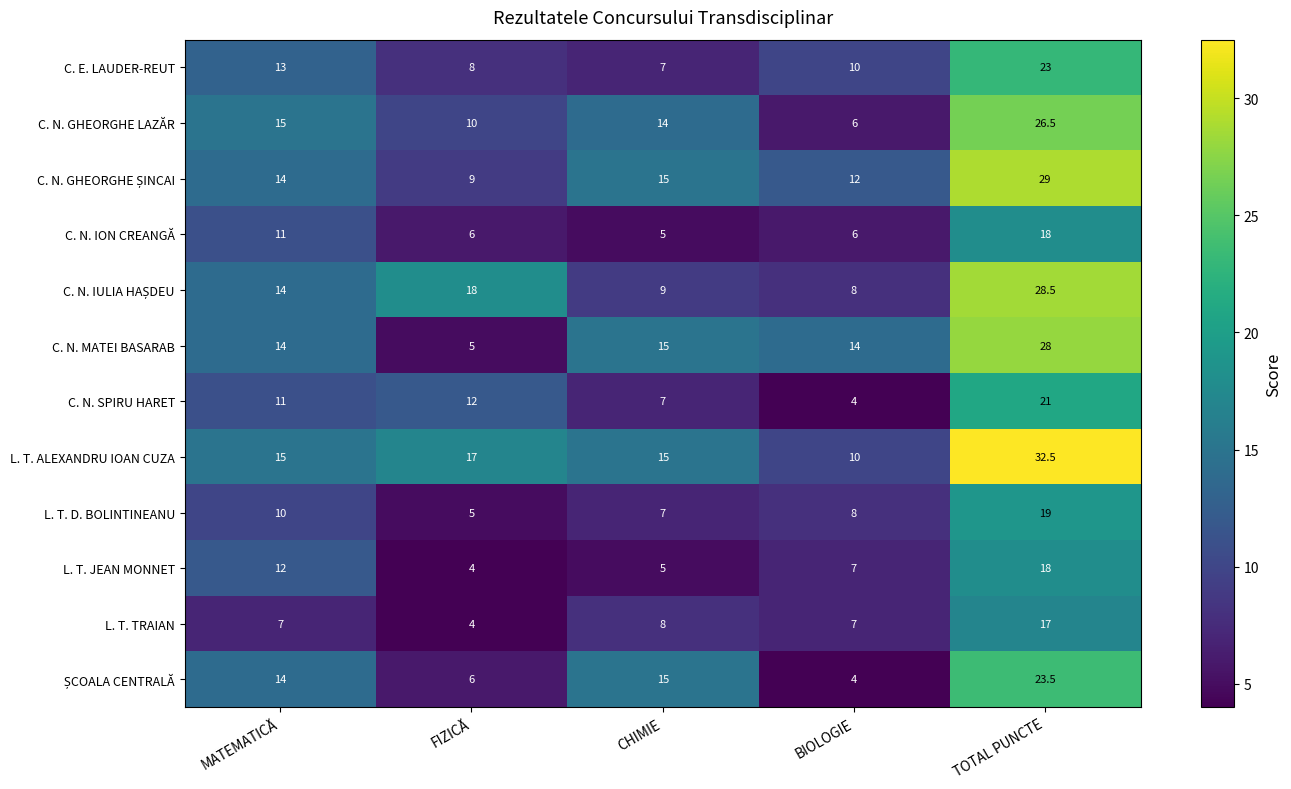

What is the total value across all series at BIOLOGIE?

96.0